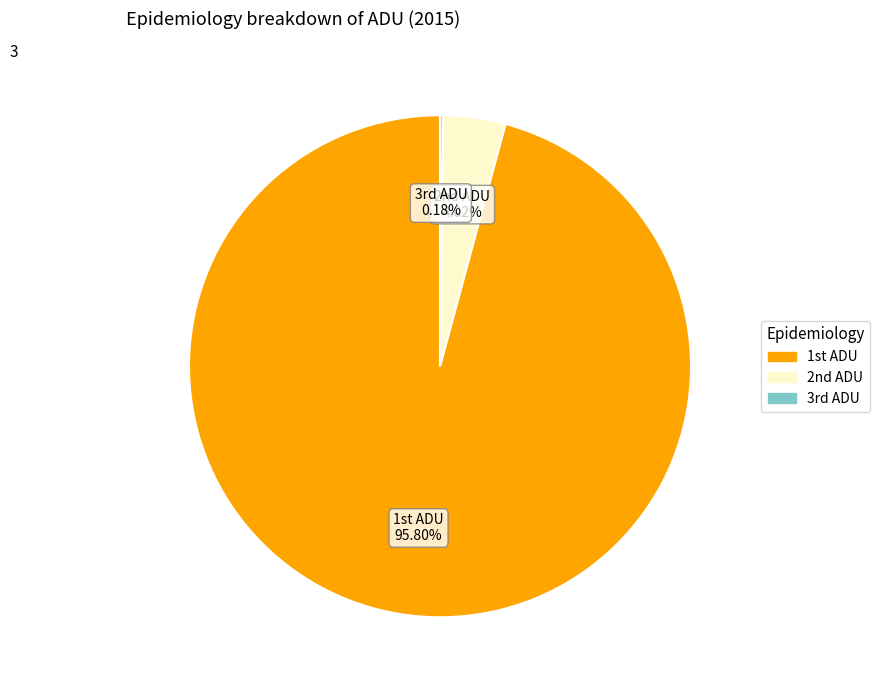

Which slice represents more than half of the pie?

1st ADU